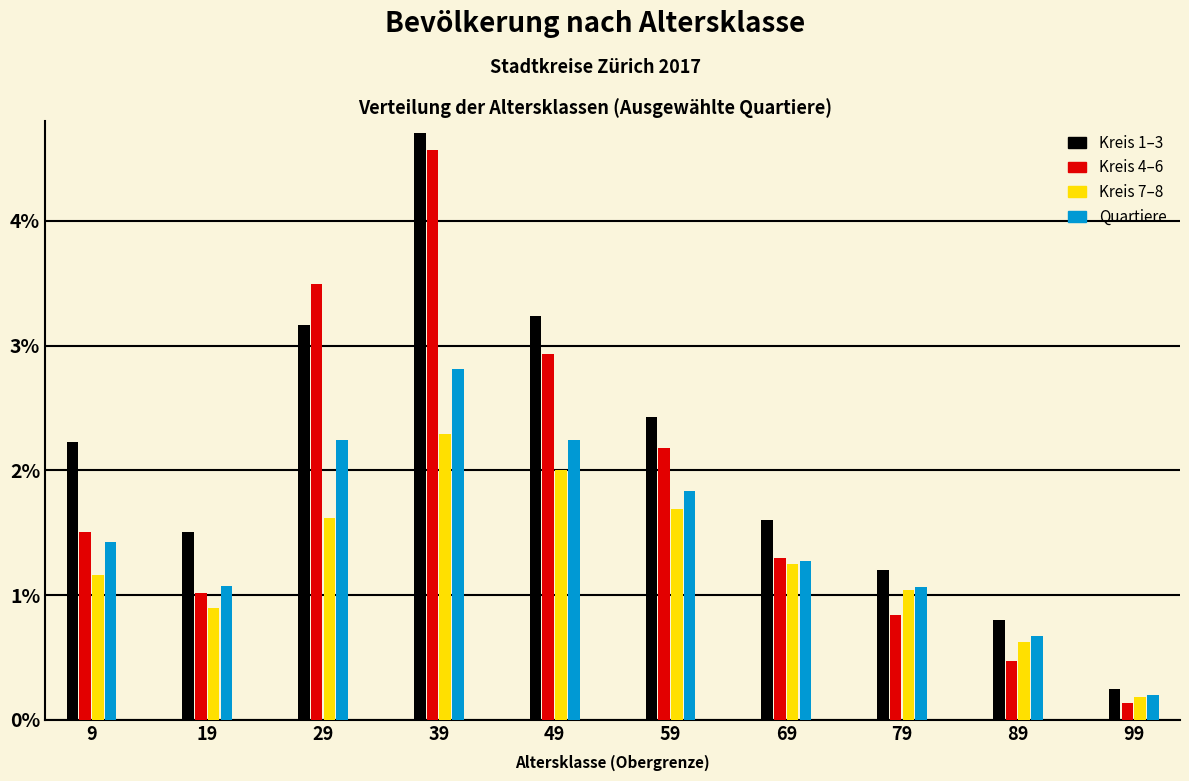

The value of Kreis 4–6 at 59 is 0.4. True or false?

False